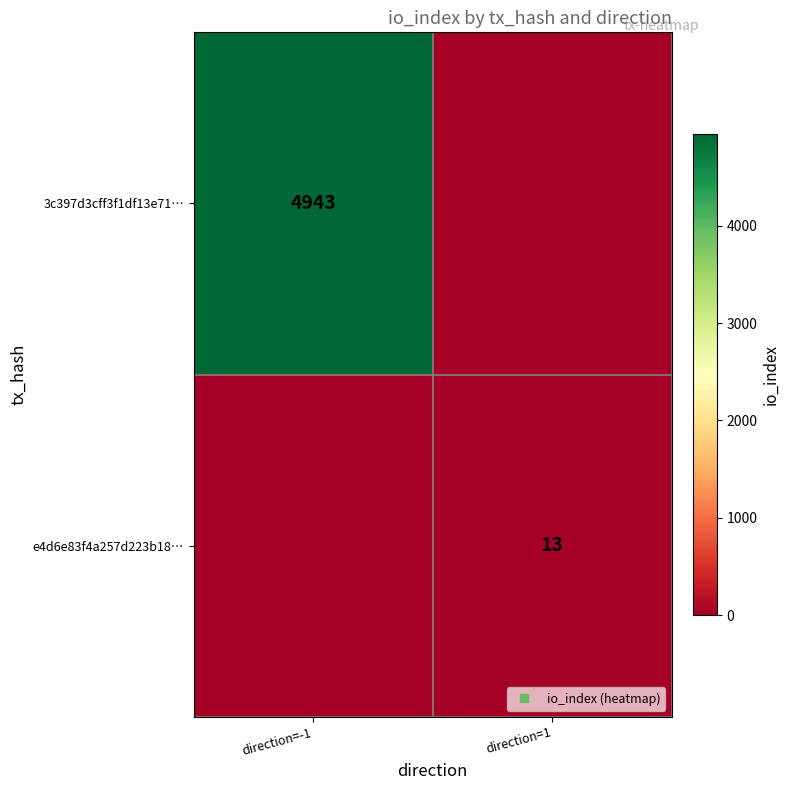

How many 3c397d3cff3f1df13e71… values are between 0 and 4943?

2